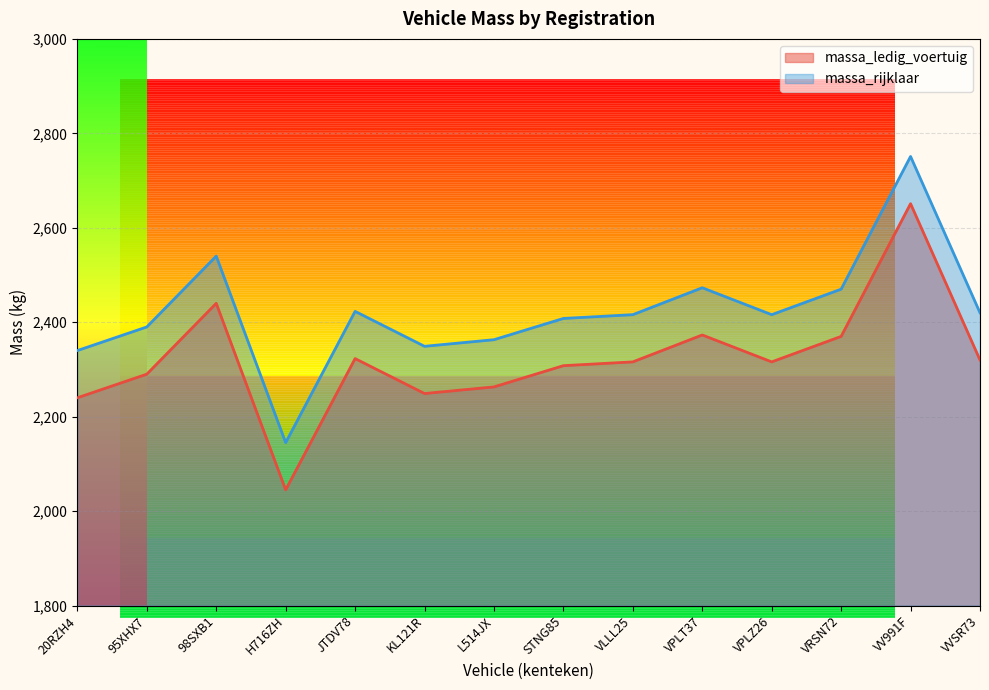

True or false: massa_ledig_voertuig and massa_rijklaar cross at least once.

False